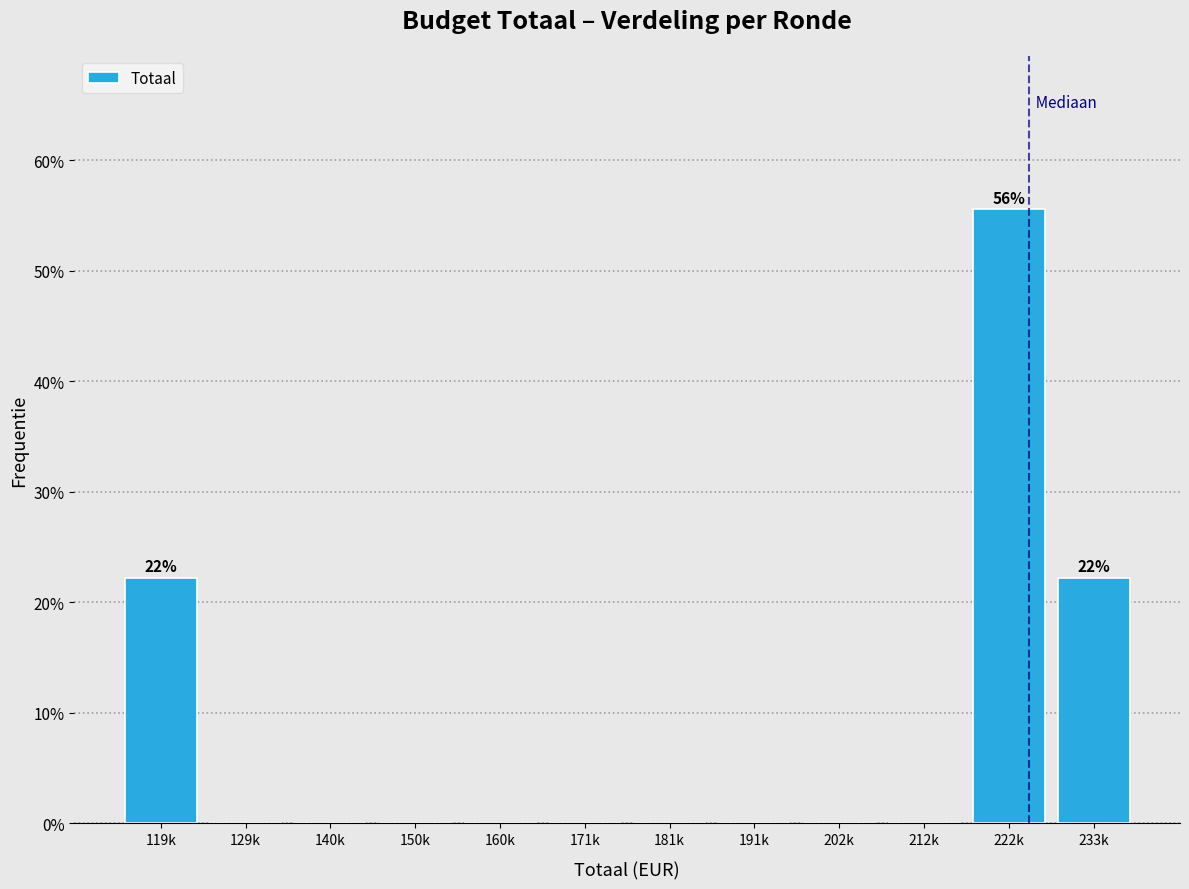

Reading left to right, extract all data points from this chart.

119k=22.2	129k=0.0	140k=0.0	150k=0.0	160k=0.0	171k=0.0	181k=0.0	191k=0.0	202k=0.0	212k=0.0	222k=55.6	233k=22.2